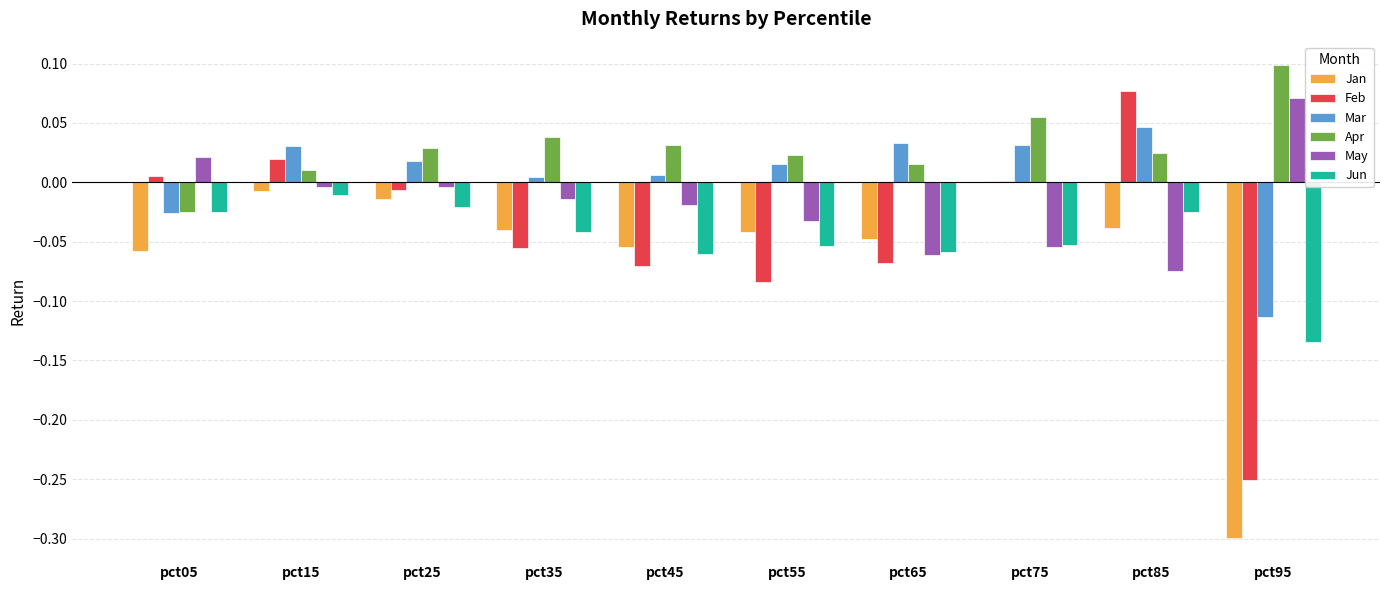

How many groups of bars are there?

10